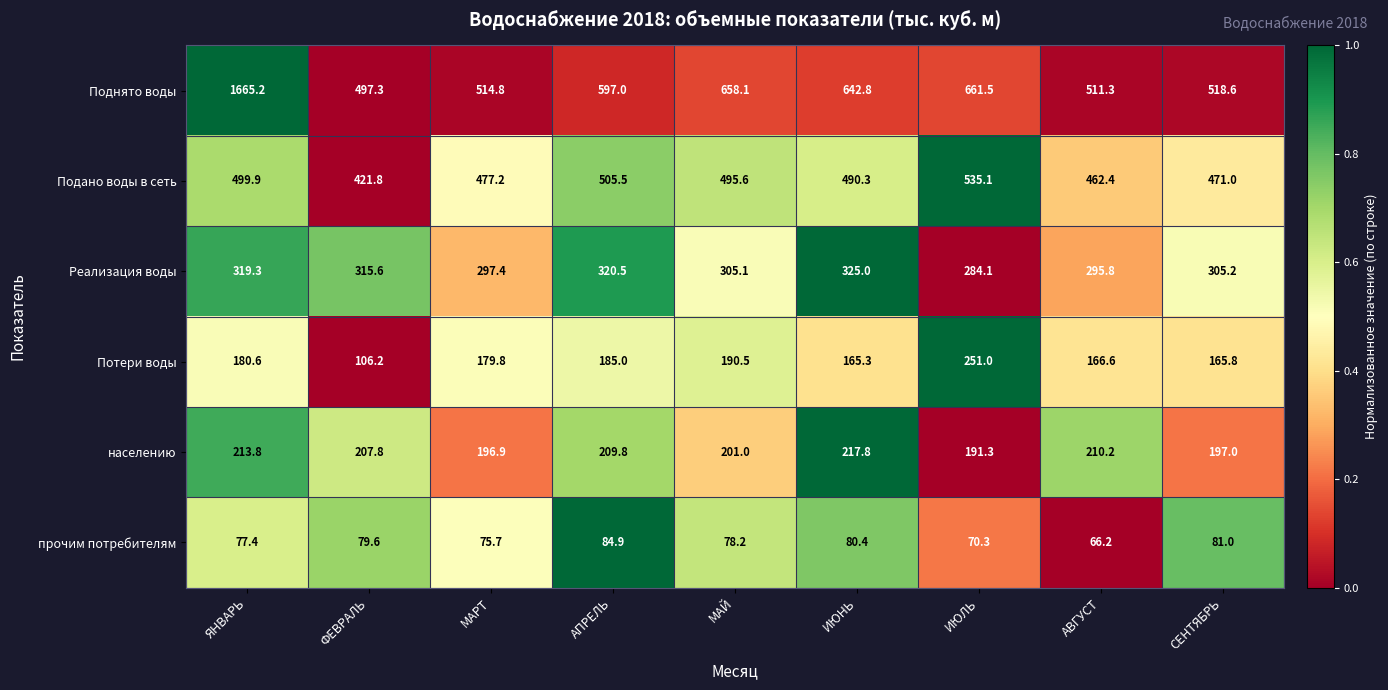

Which category has the highest value across all series?

ЯНВАРЬ